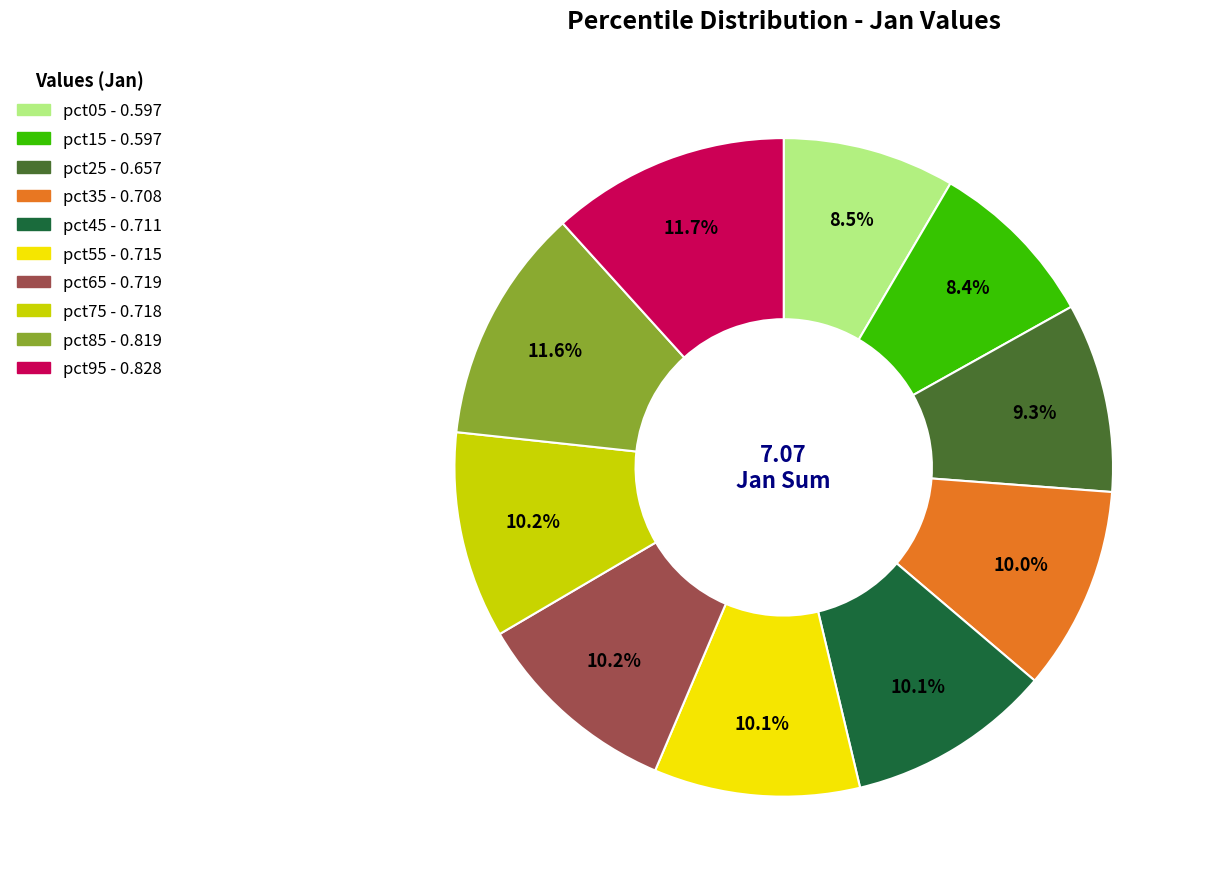

Which has a higher value, pct05 or pct85?

pct85